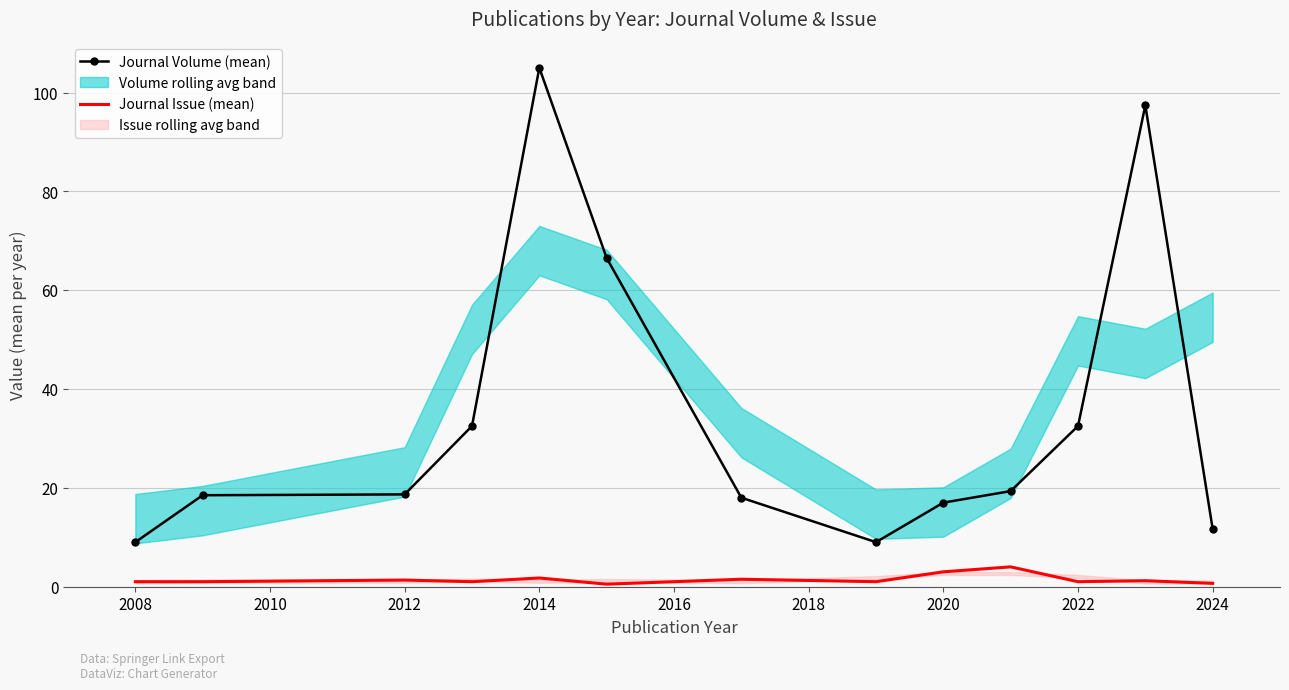

True or false: Journal Volume (mean) has a value of 2.5 at 2008.

False